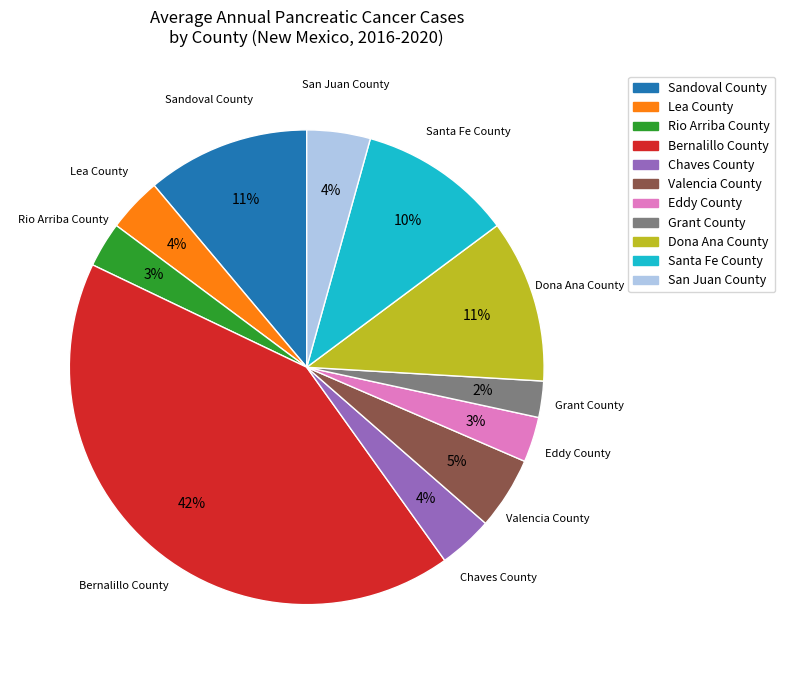

What is the ratio of the value at Lea County to the value at Santa Fe County?

0.4